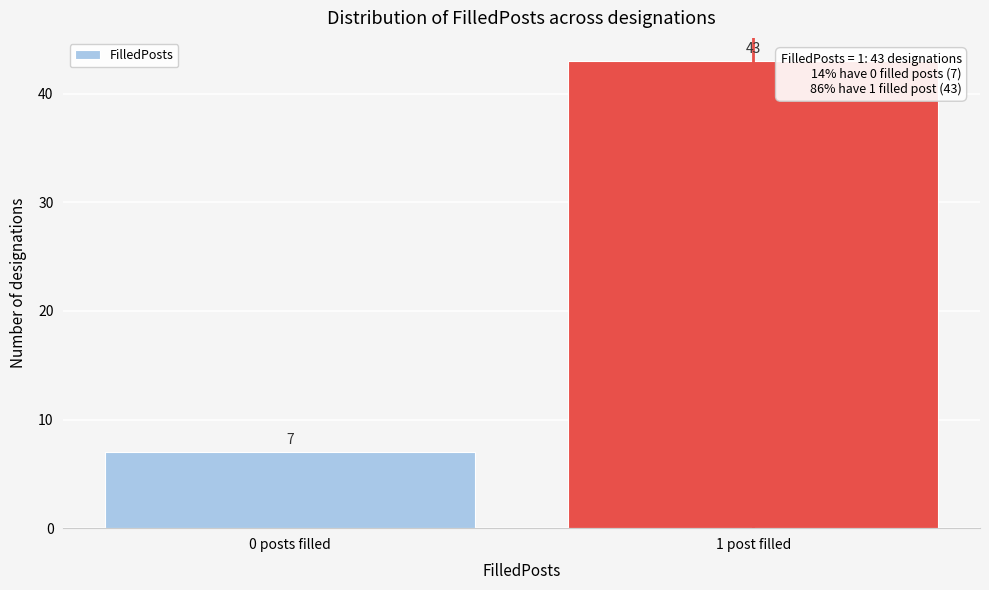

Reading right to left, transcribe all the data shown in this chart.

43	7